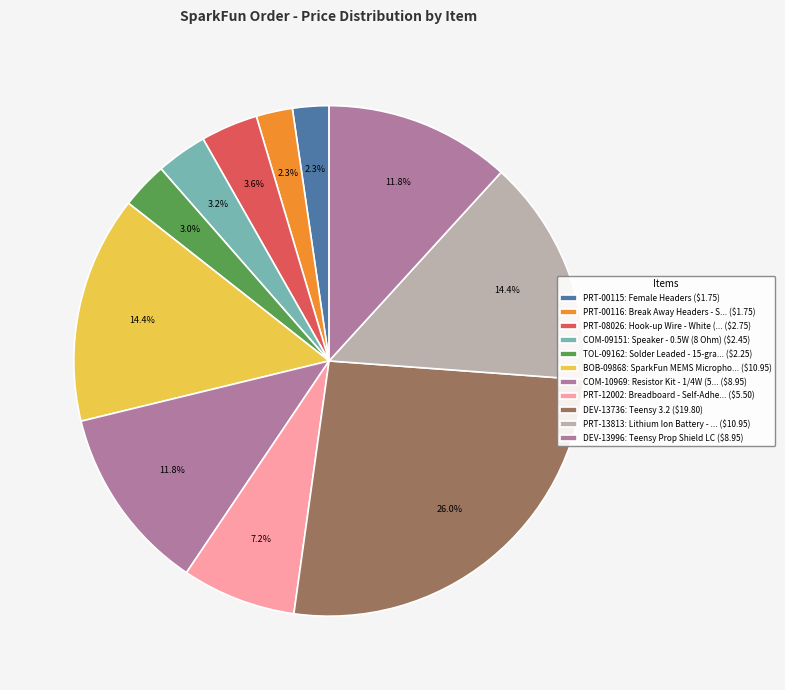

How many slices are in this pie chart?

11